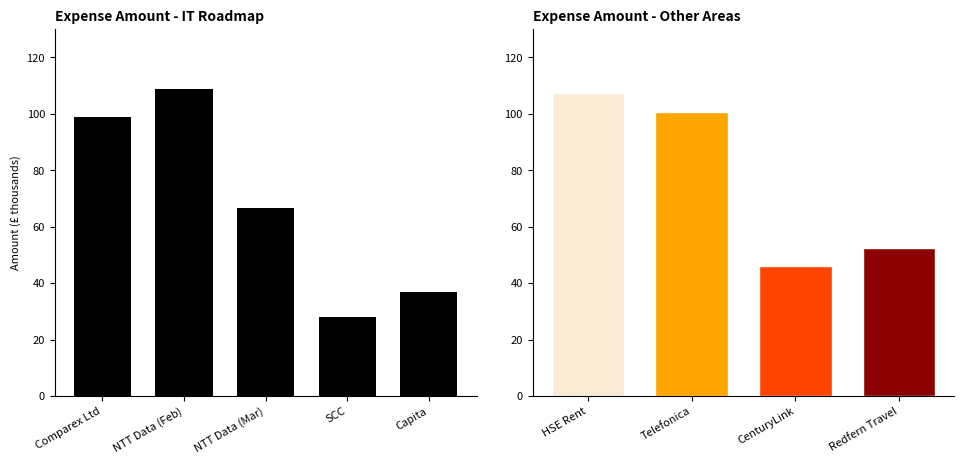

What is the value of the 3rd bar from the left?

66.4